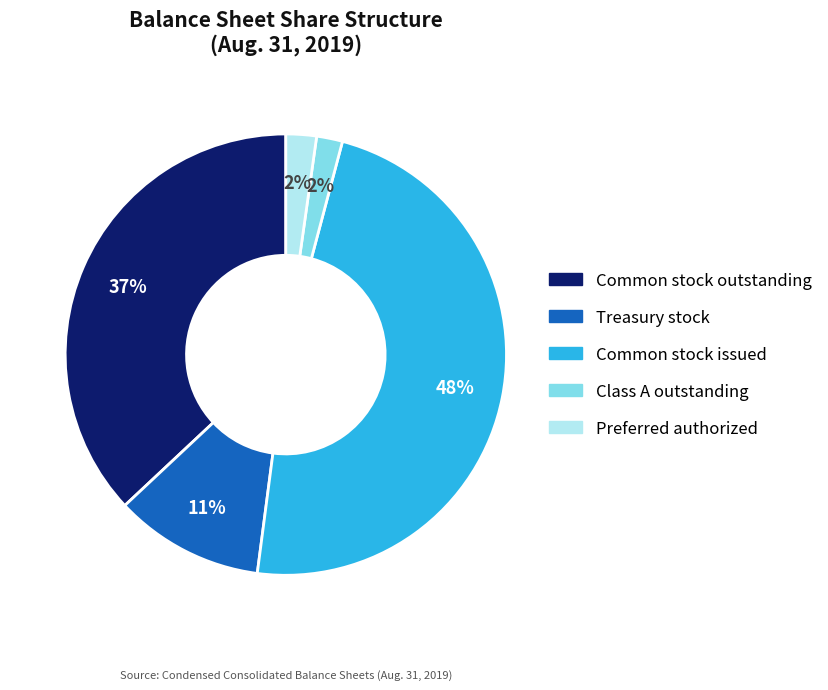

How many slices are in this pie chart?

5